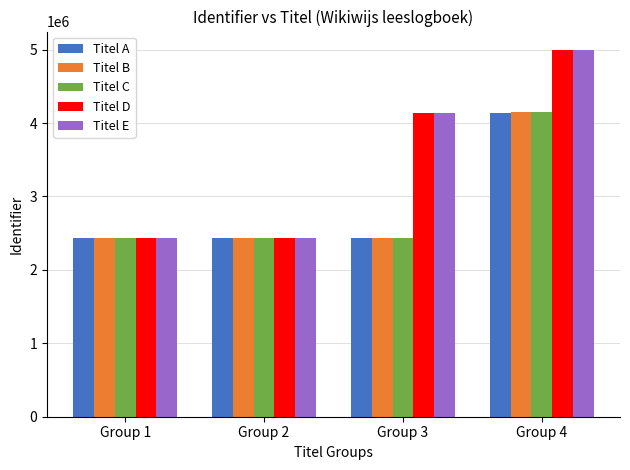

How many bars are there in total?

20